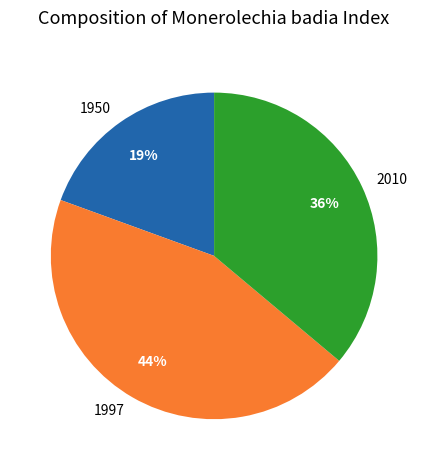

To the nearest percent, what portion does 1997 represent?

44%